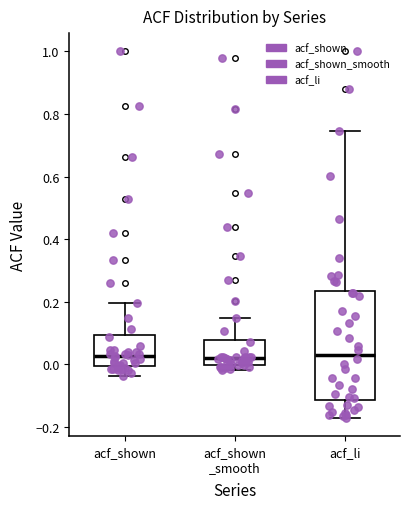

Where does the upper whisker of the box for acf_li end on the y-axis? The values are not printed on the chart, so give them approximately, as read against the axis.

0.74